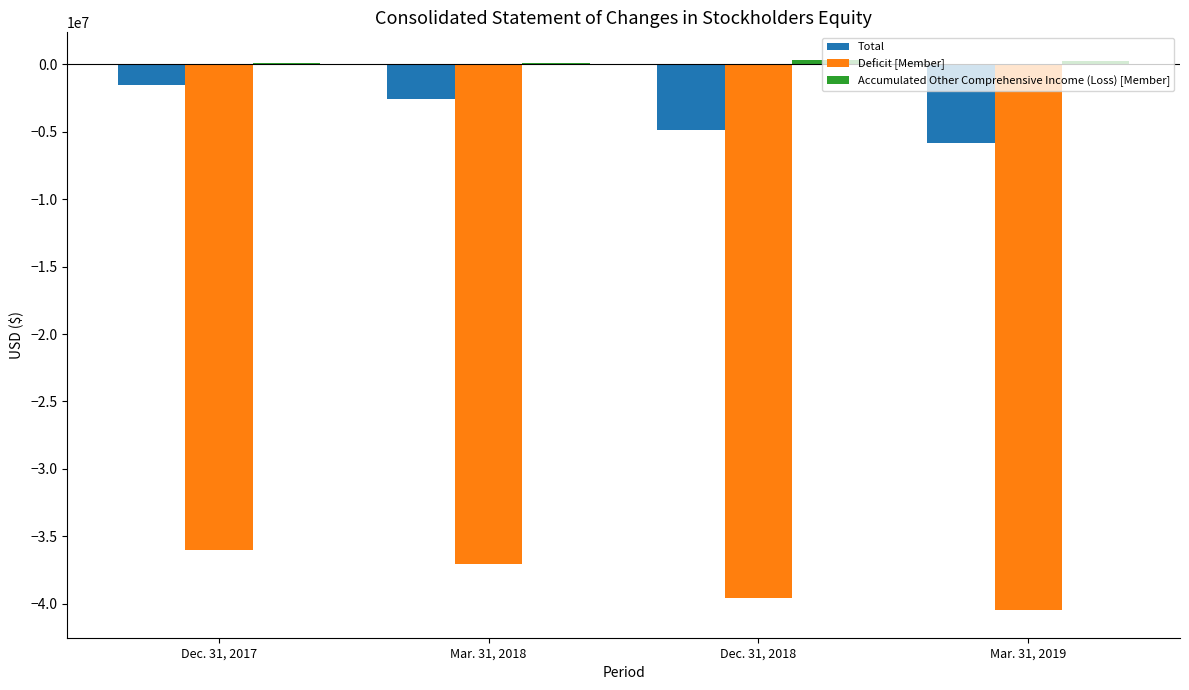

What is the sum of all Total values?

-14760974